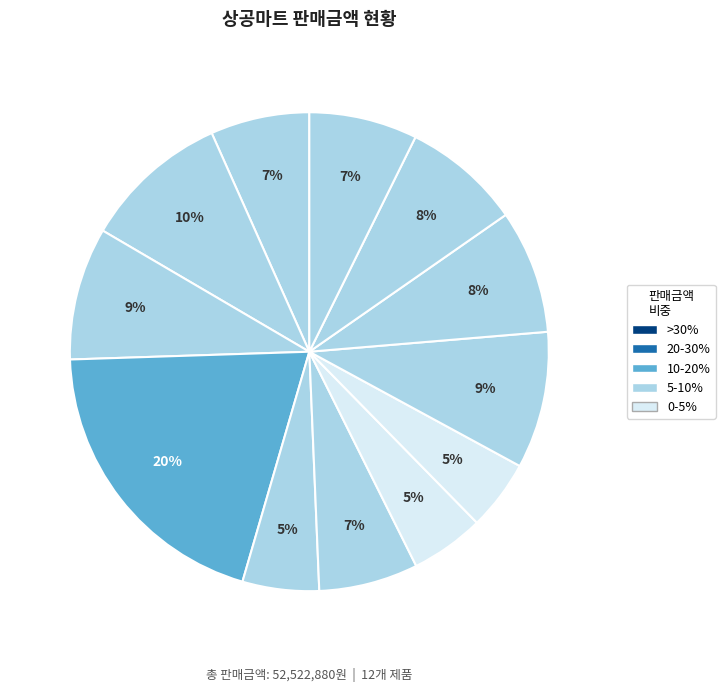

Count the number of slices in the pie.

12